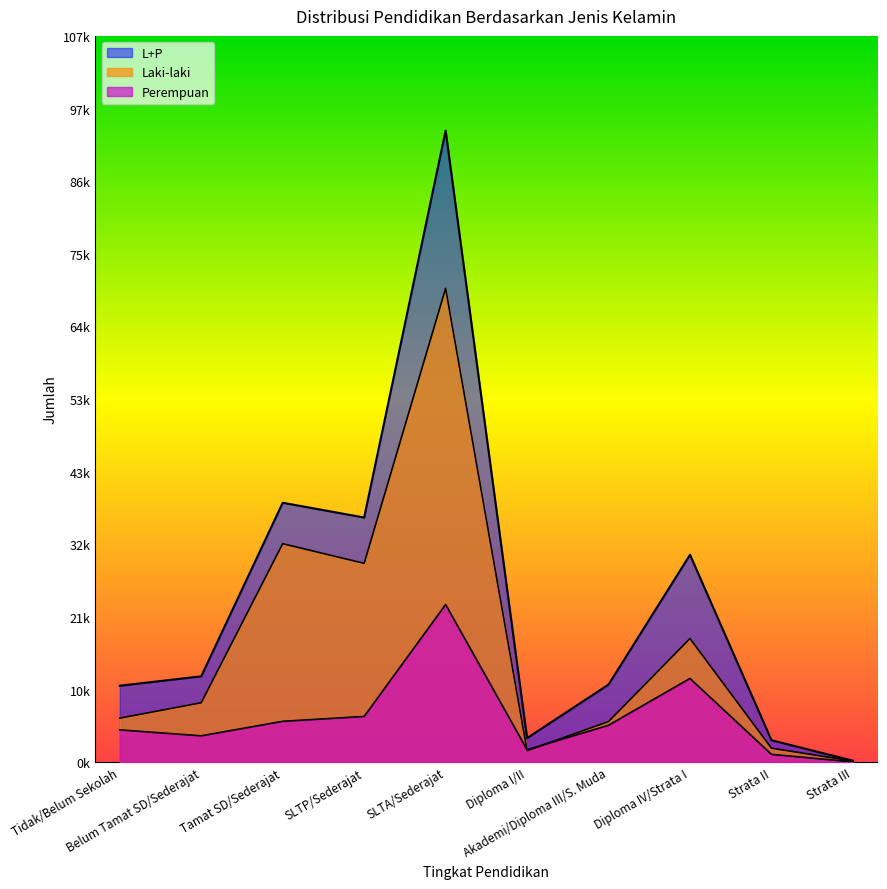

Rank the categories by Perempuan value from lowest to highest.

Strata III, Strata II, Diploma I/II, Belum Tamat SD/Sederajat, Tidak/Belum Sekolah, Akademi/Diploma III/S. Muda, Tamat SD/Sederajat, SLTP/Sederajat, Diploma IV/Strata I, SLTA/Sederajat